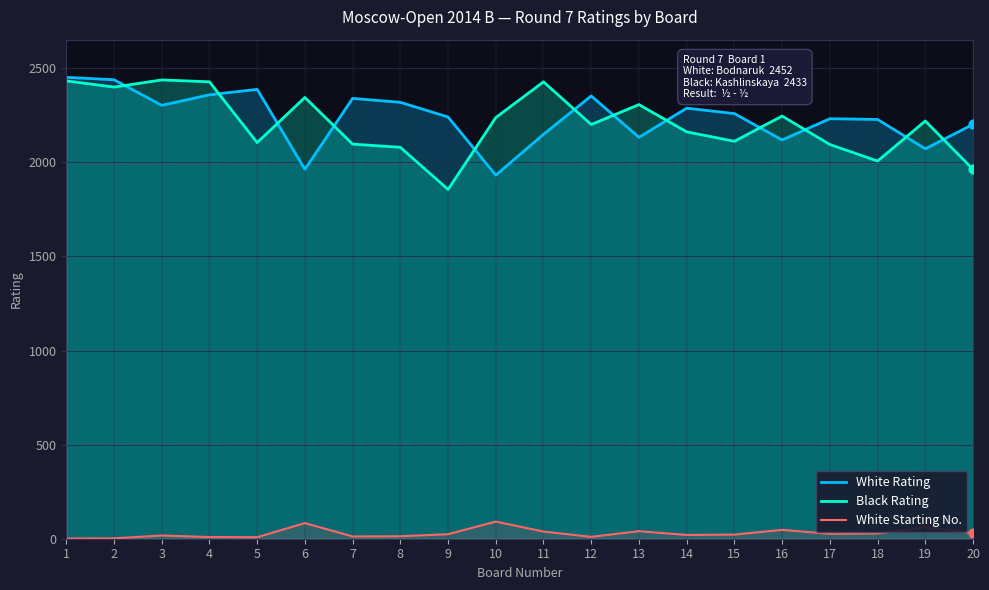

What is the total value across all series at 11?

4615